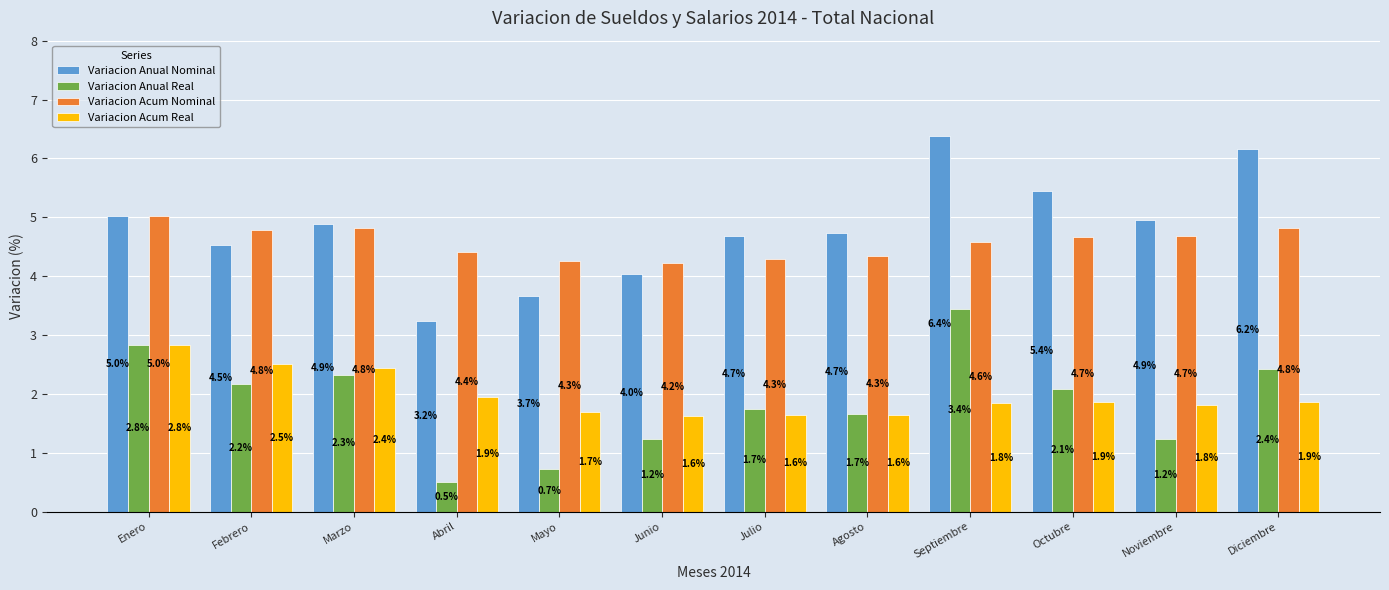

What is the difference between the maximum and minimum values in the Variacion Anual Nominal series?

3.2